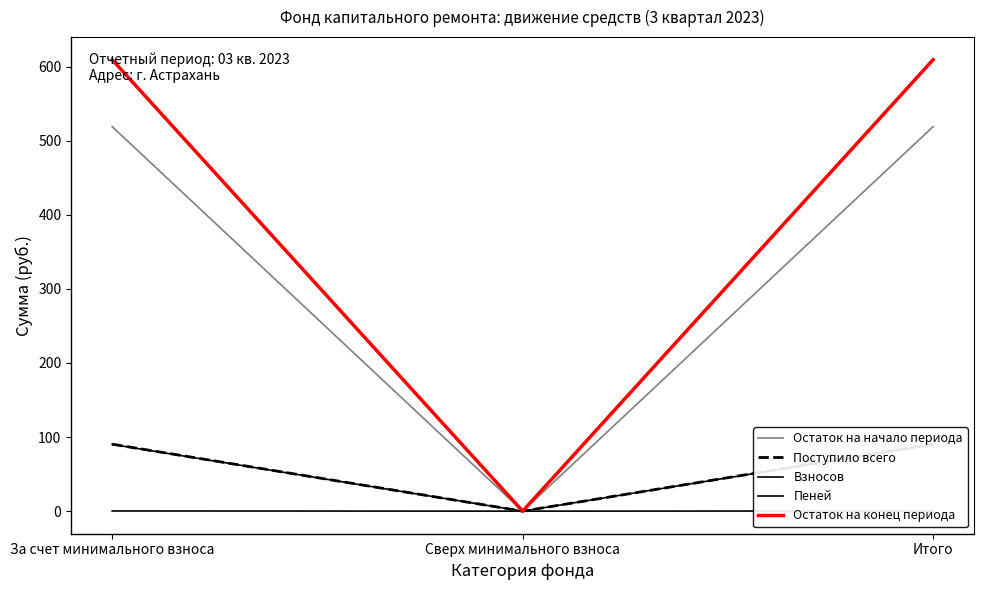

How many values in the Остаток на начало периода series exceed 519?

2